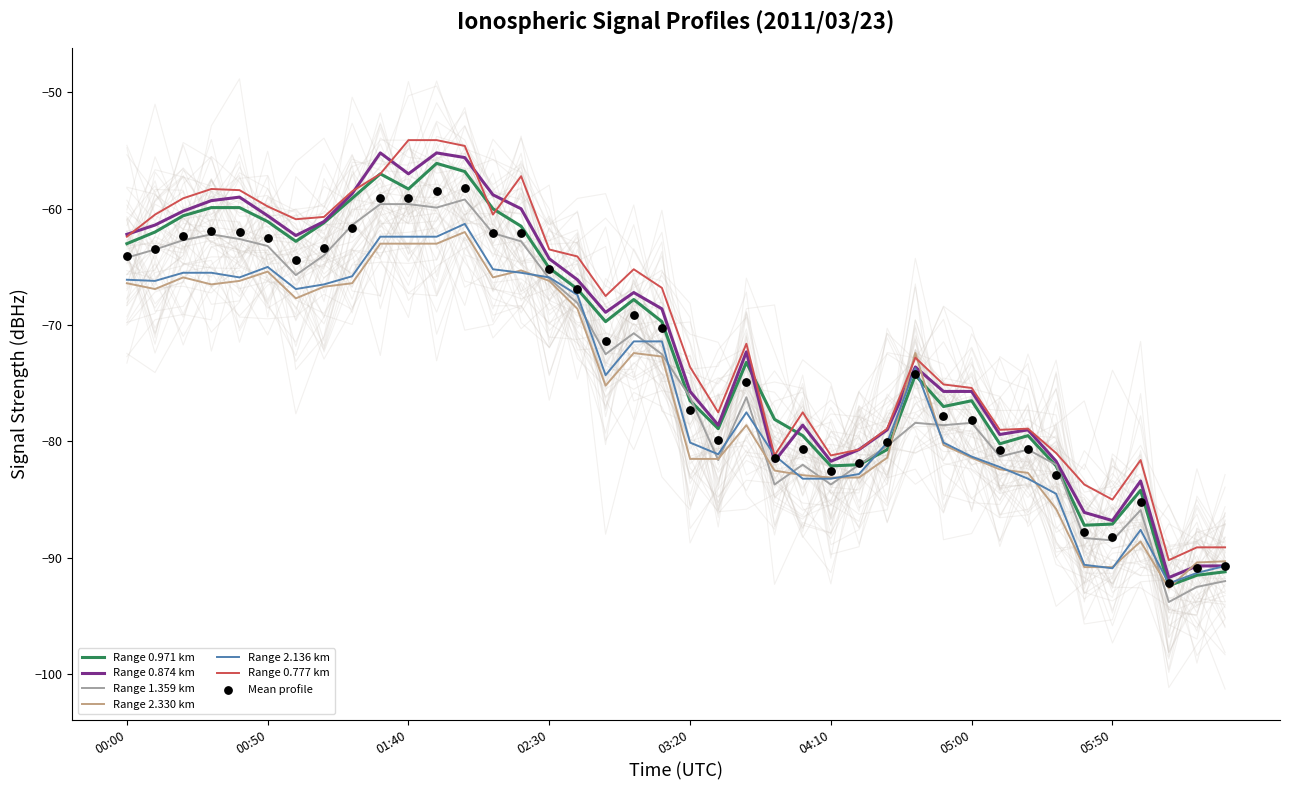

Is the value of 2.330 at 00:50 greater than the value of 2.136 at 04:50?

Yes